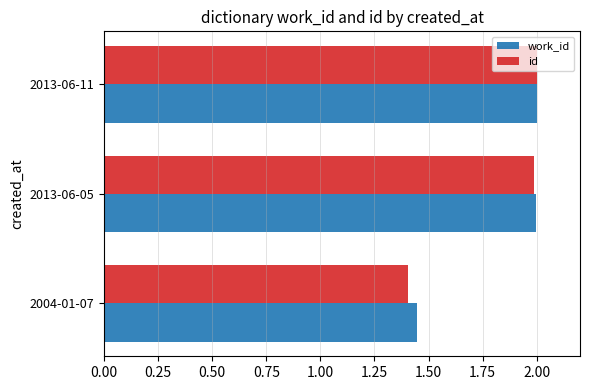

True or false: id has a value of 2.8 at 2013-06-05.

False